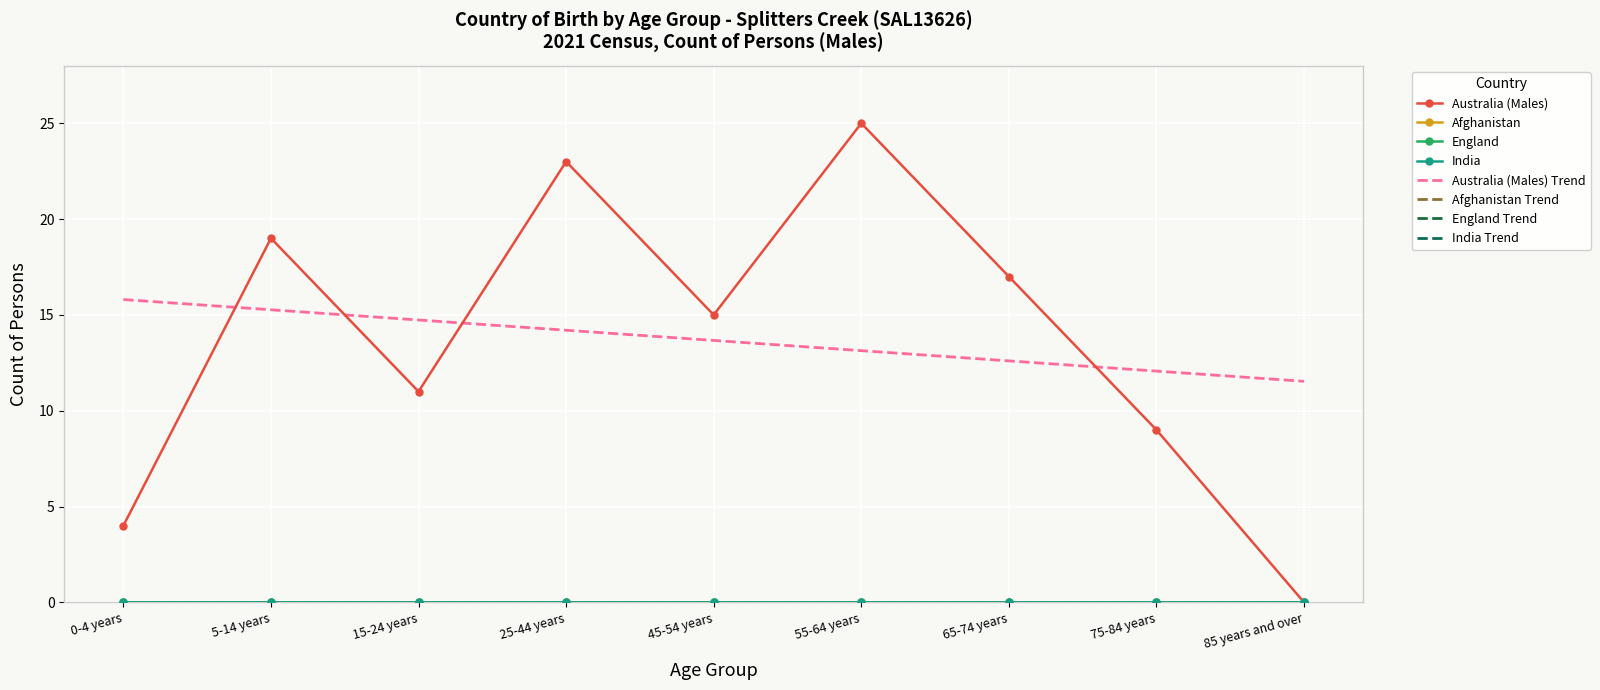

Is it true that Australia (Males) equals 25 at 55-64 years?

True